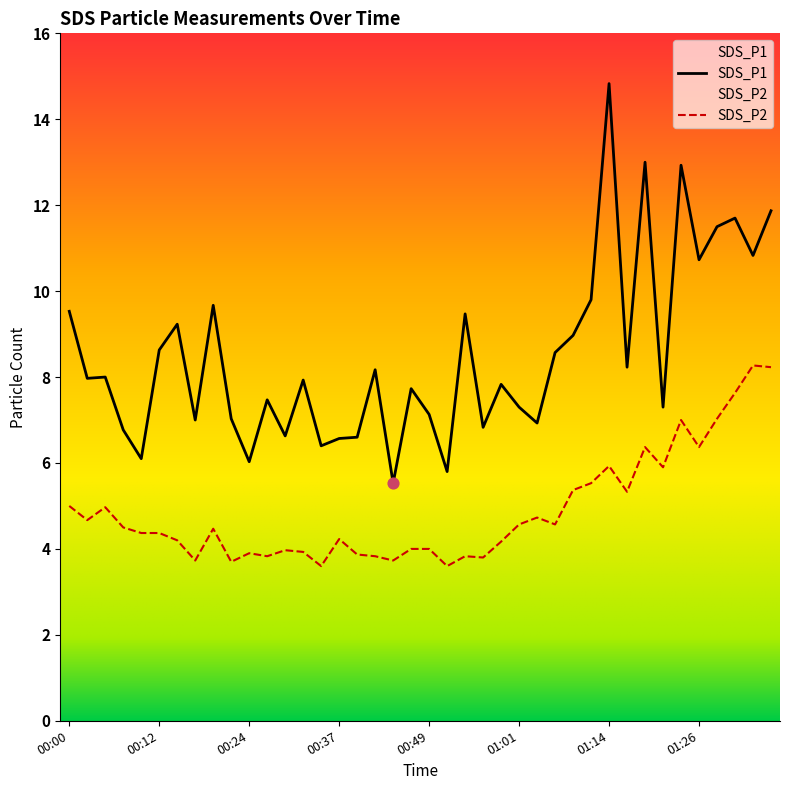

At which category is the sum across all series the highest?

01:14